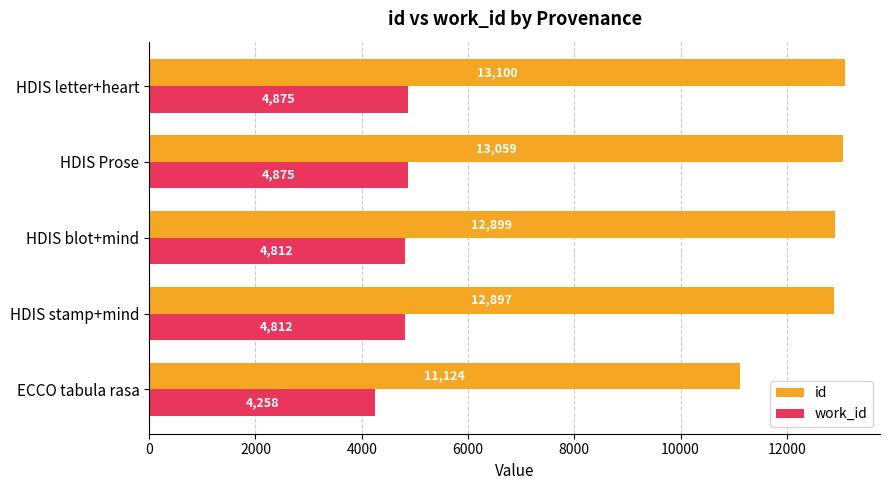

Which series has the widest spread of values?

id